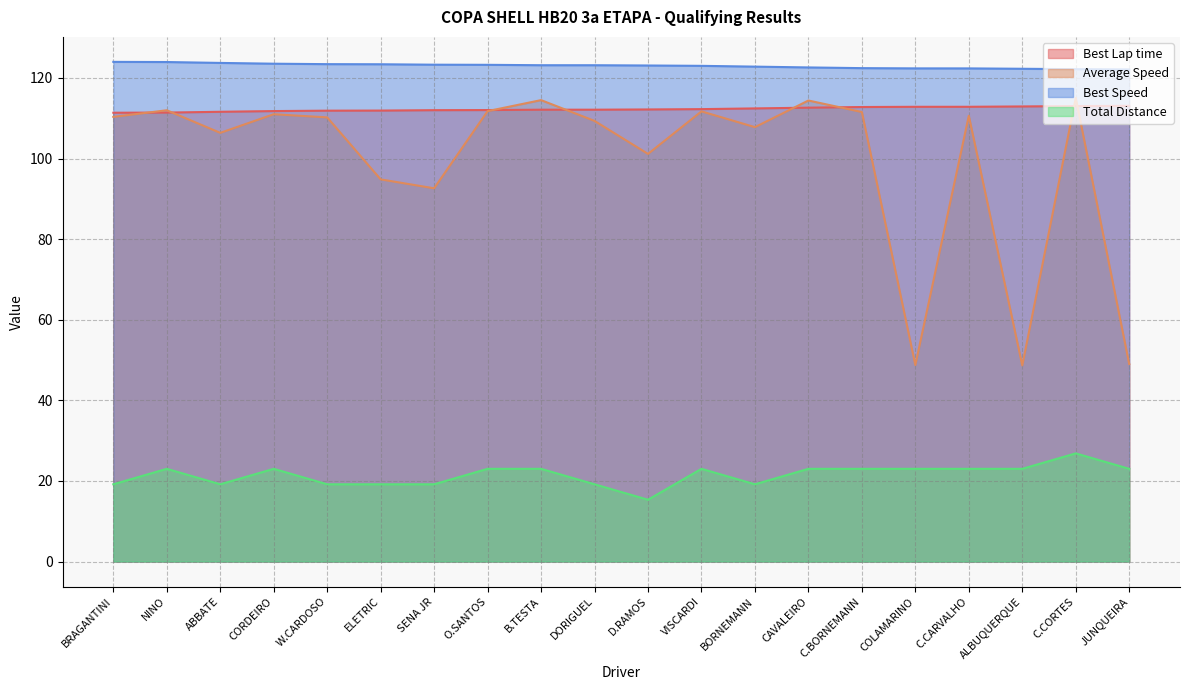

True or false: Best Speed has a value of 214.1 at C.CARVALHO.

False